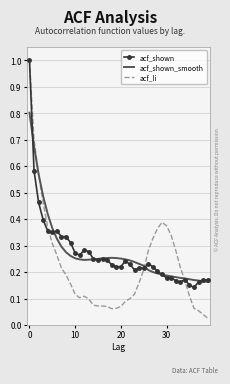

What is the maximum value shown in the chart?

1.0